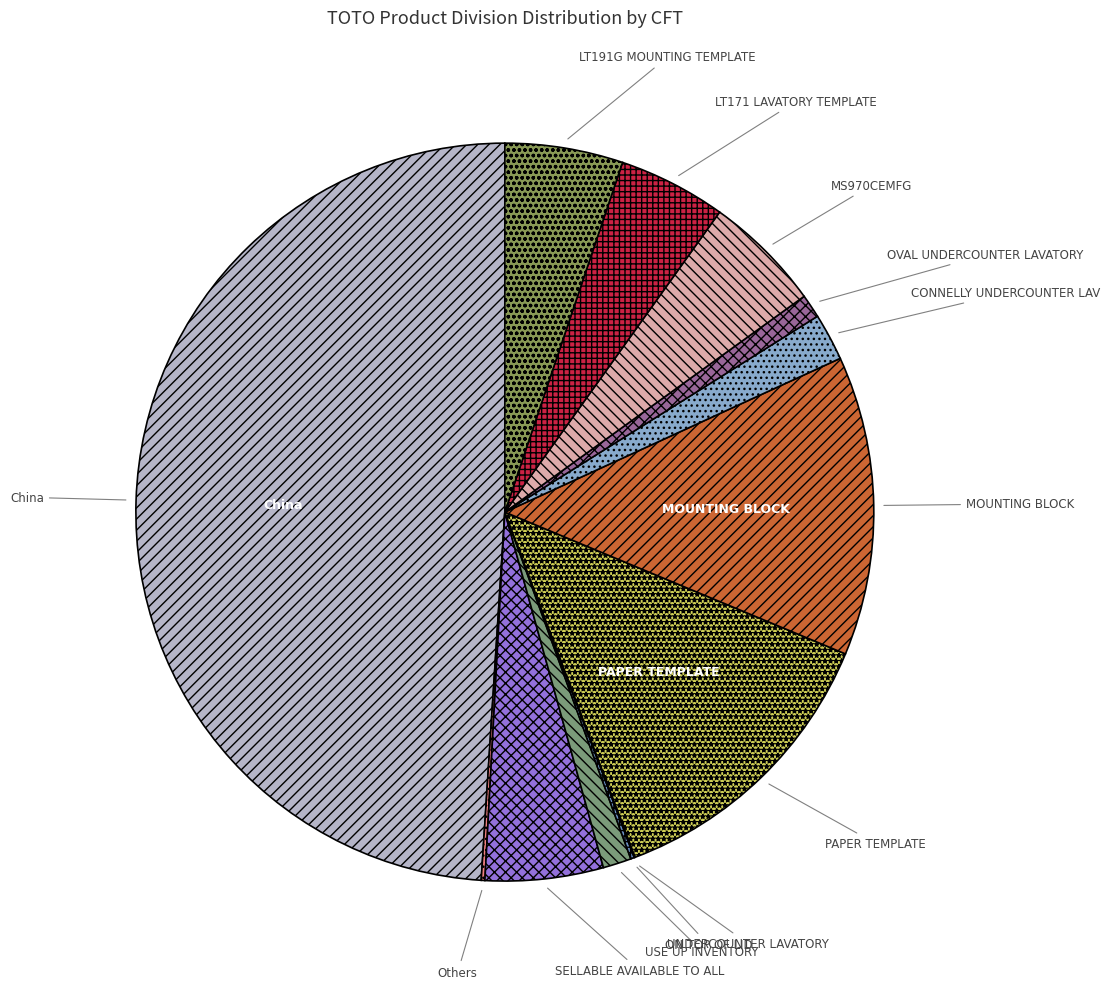

Does MOUNTING BLOCK account for over 50% of the chart?

No